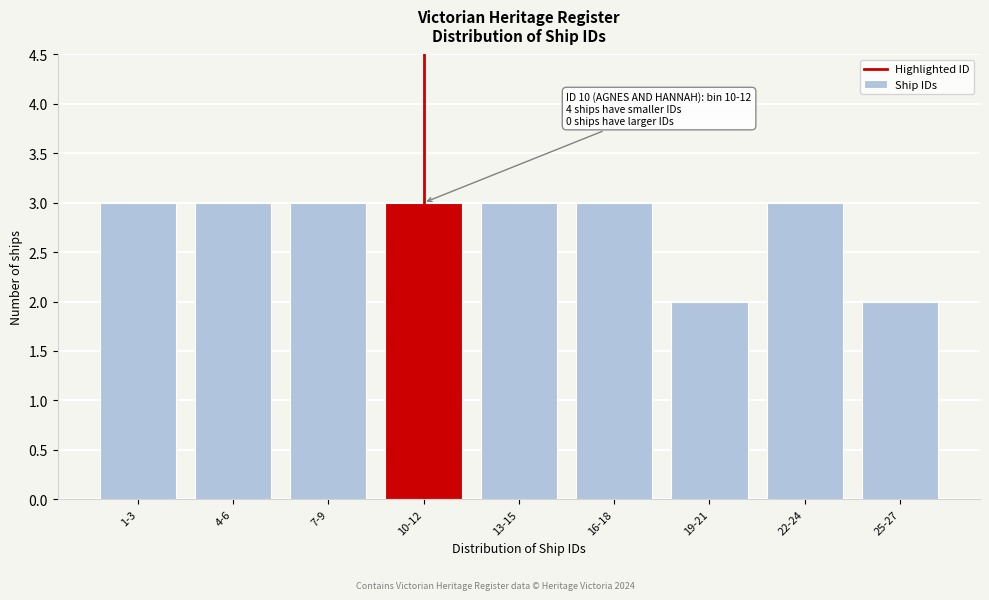

Reading right to left, extract all data points from this chart.

25-27=2	22-24=3	19-21=2	16-18=3	13-15=3	10-12=3	7-9=3	4-6=3	1-3=3